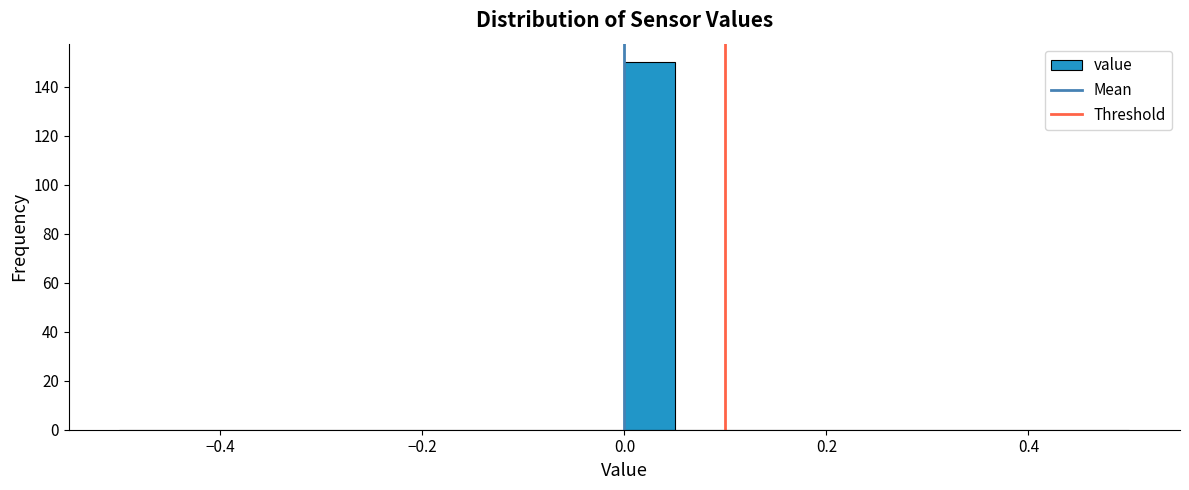

Read against the x-axis, roughly where is the centre of the tallest bar?

0.02